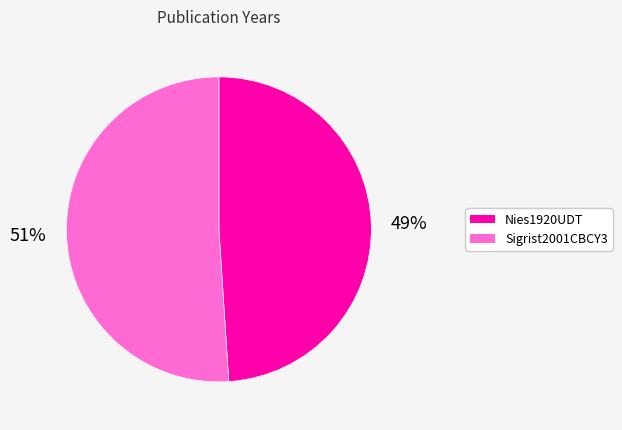

Count the number of slices in the pie.

2